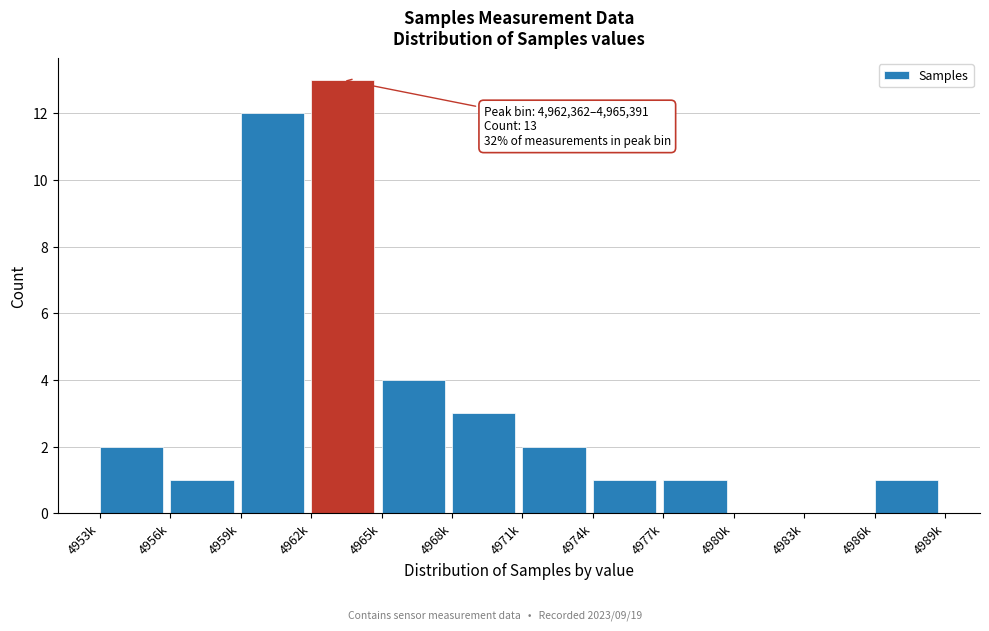

Reading right to left, extract all data points from this chart.

4986k=1	4983k=0	4980k=0	4977k=1	4974k=1	4971k=2	4968k=3	4965k=4	4962k=13	4959k=12	4956k=1	4953k=2